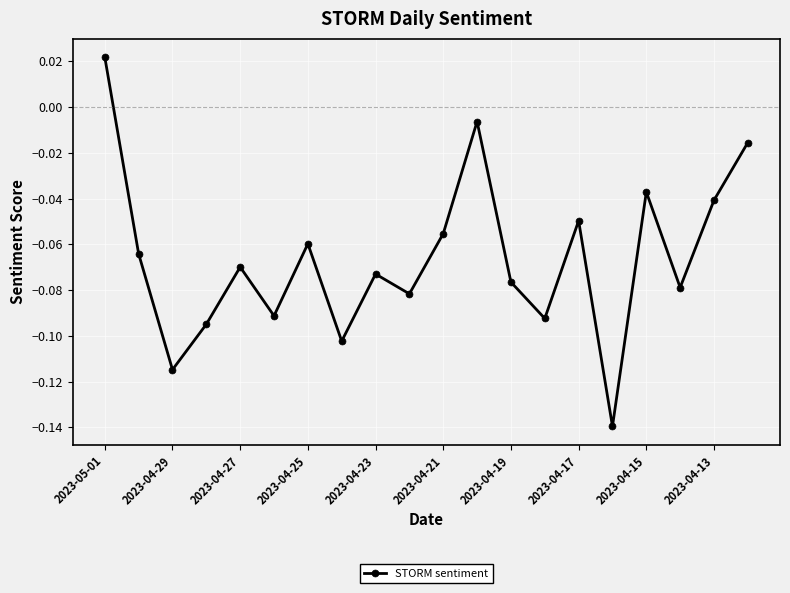

How many points are lower than both their immediate neighbors (excluding endpoints)?

7